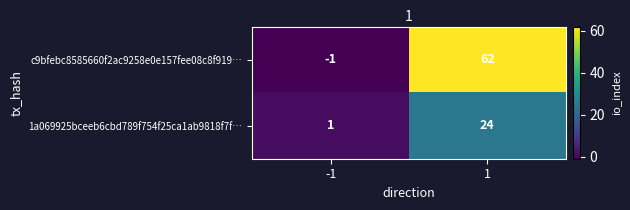

Reading left to right, transcribe all the data shown in this chart.

c9bfebc8585660f2ac9258e0e157fee08c8f919…: -1=-1	1=62
1a069925bceeb6cbd789f754f25ca1ab9818f7f…: -1=1	1=24